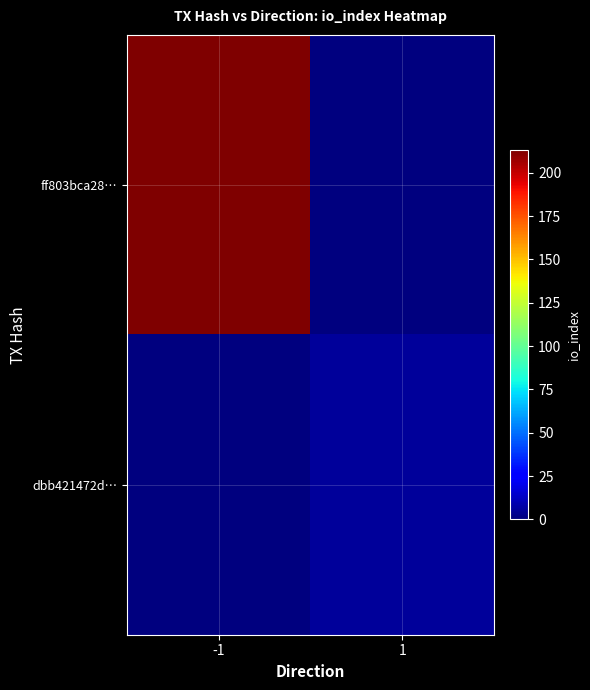

List the series in order of their overall mean, highest first.

ff803bca28…, dbb421472d…